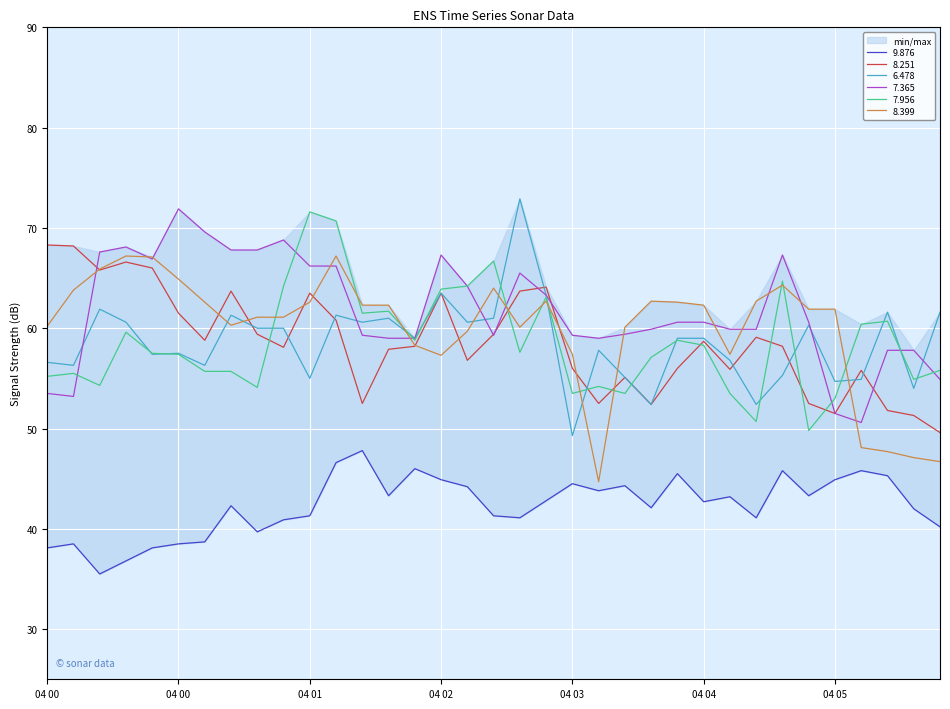

True or false: 9.876 has a value of 23.3 at 2003/05/04 02:20.

False